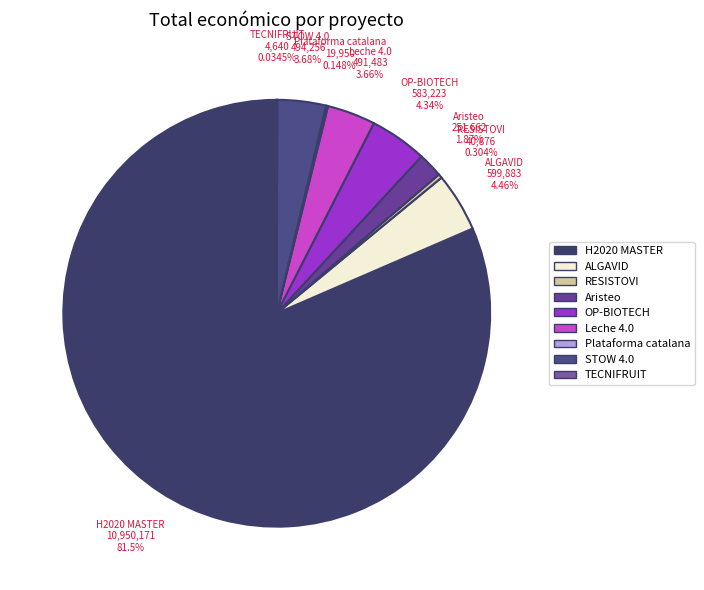

Between RESISTOVI and Leche 4.0, which is larger?

Leche 4.0